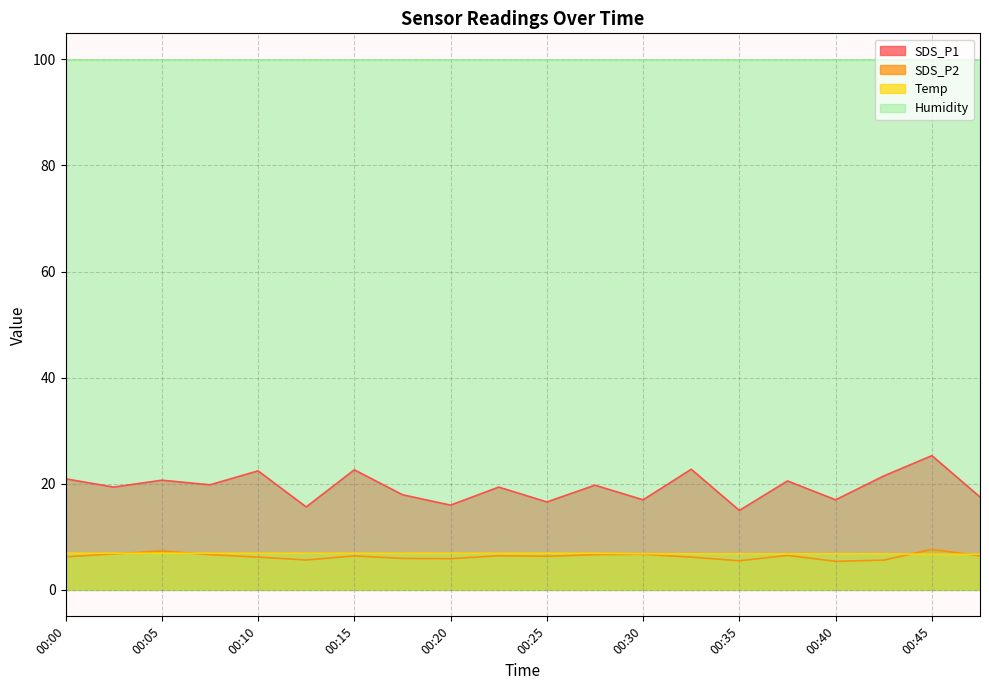

At which category does the chart reach its minimum across all series?

00:40